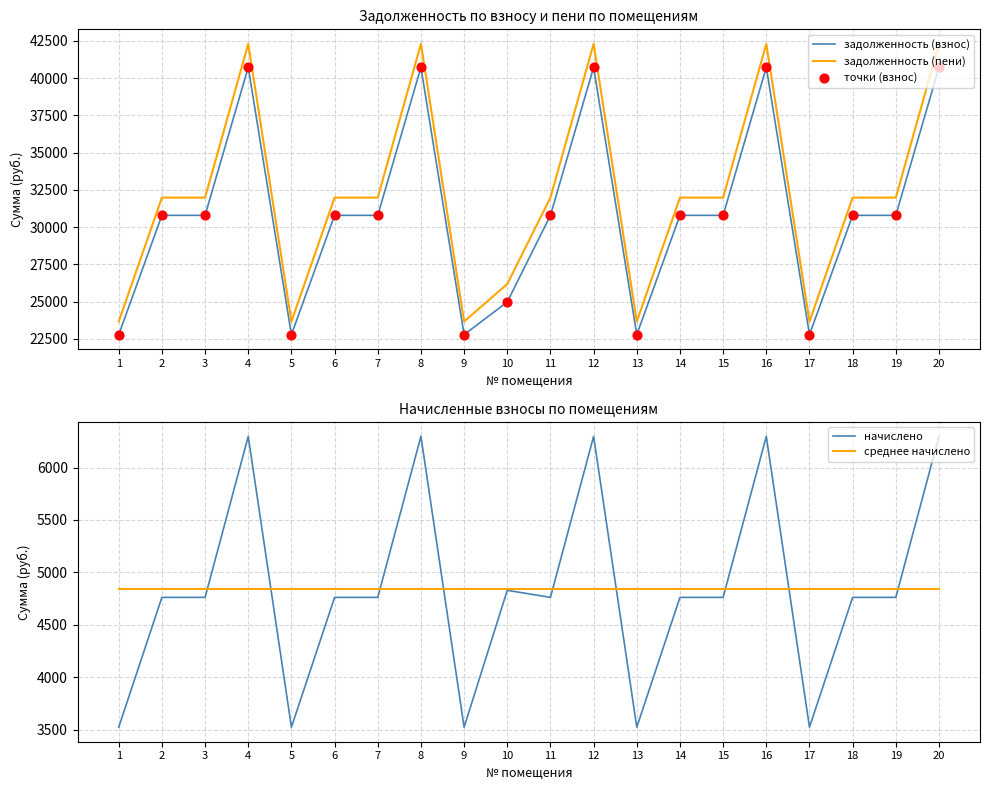

Which series contains the lowest Y value?

начислено